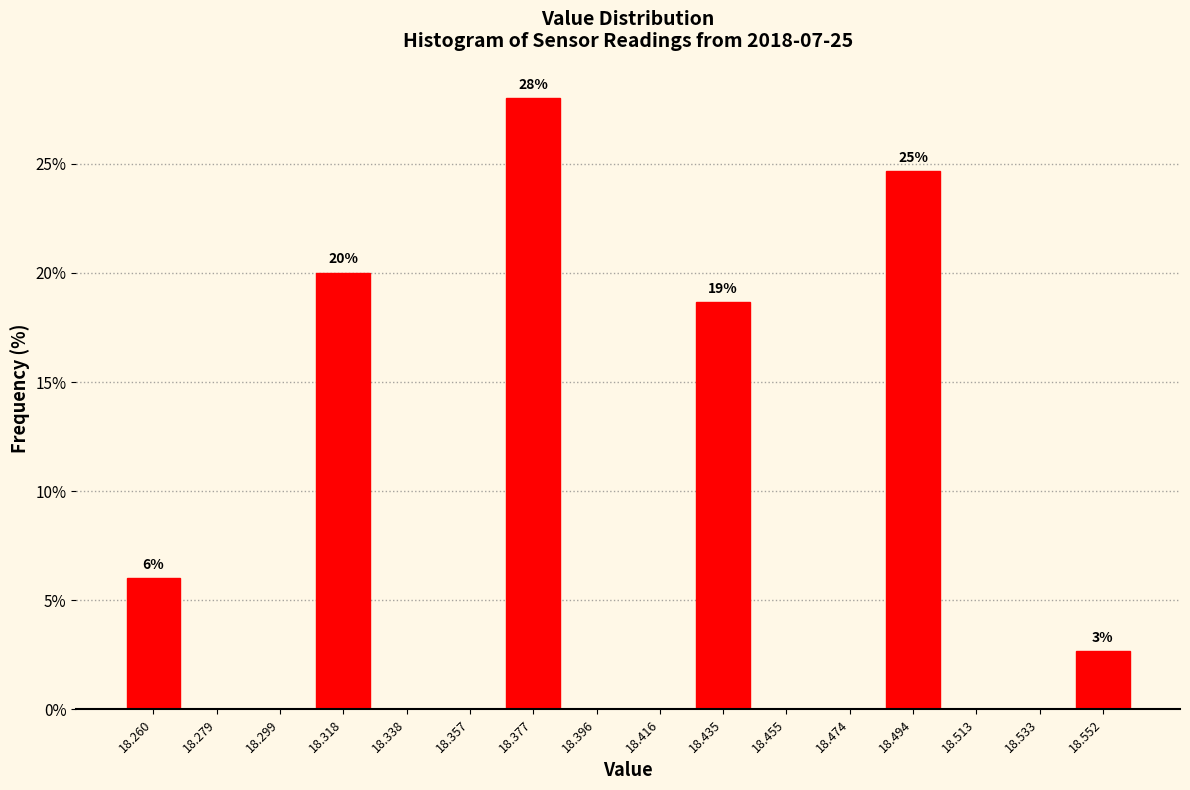

Over which range of the x-axis is the bar tallest?

18.368 to 18.386